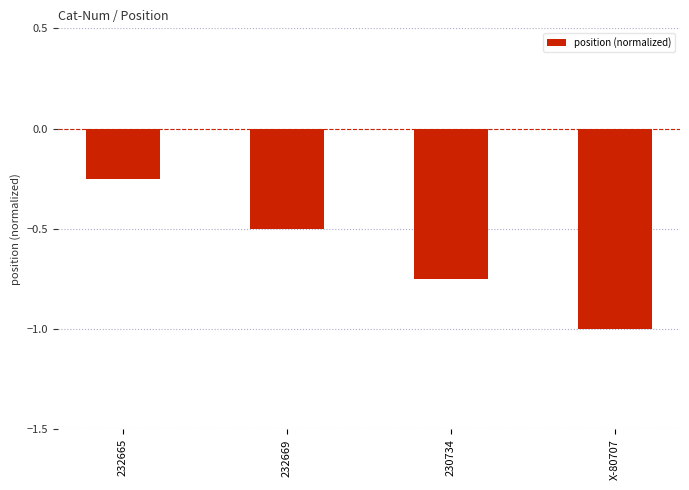

Is it true that the value at 232669 is -0.7?

False